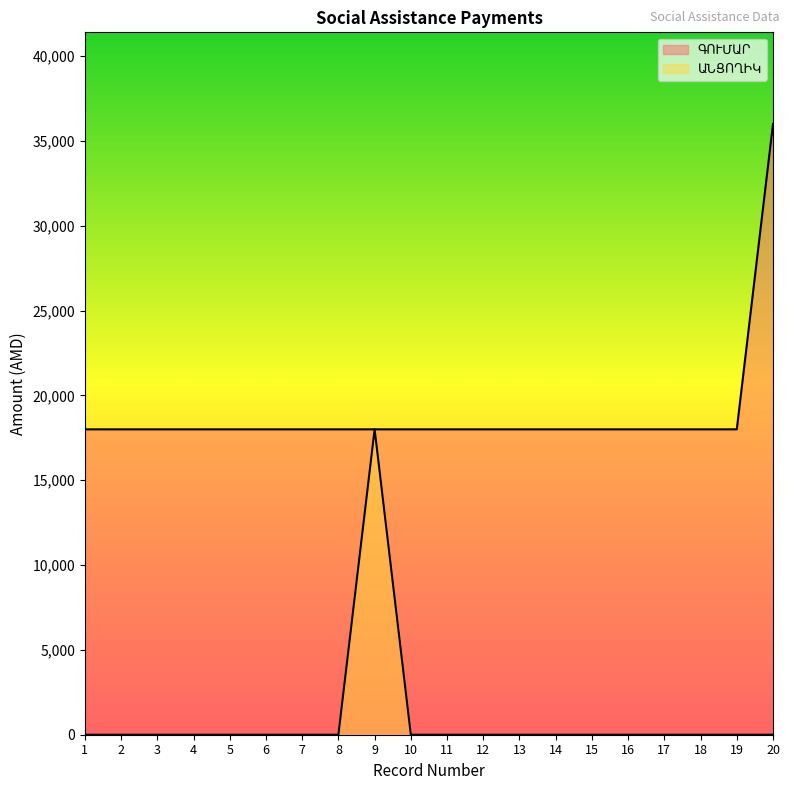

How many series are shown in this chart?

2